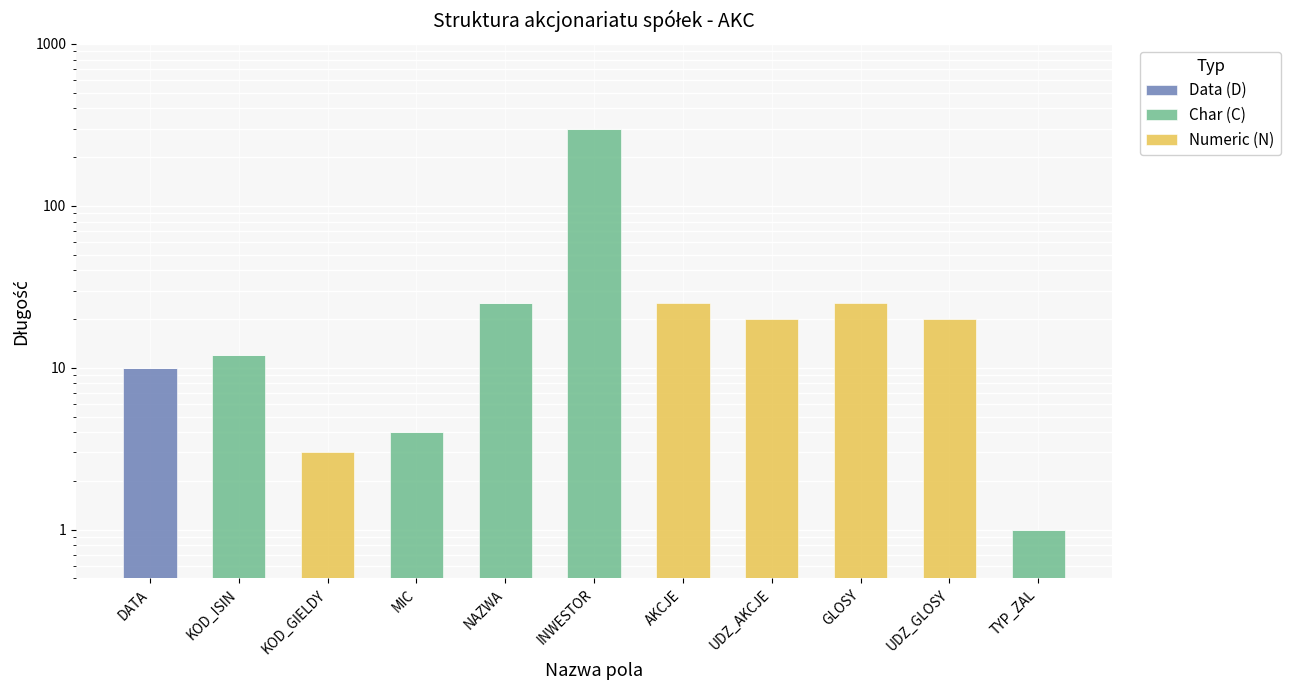

What is the difference between the second highest and minimum values in the Char (C) series?

25